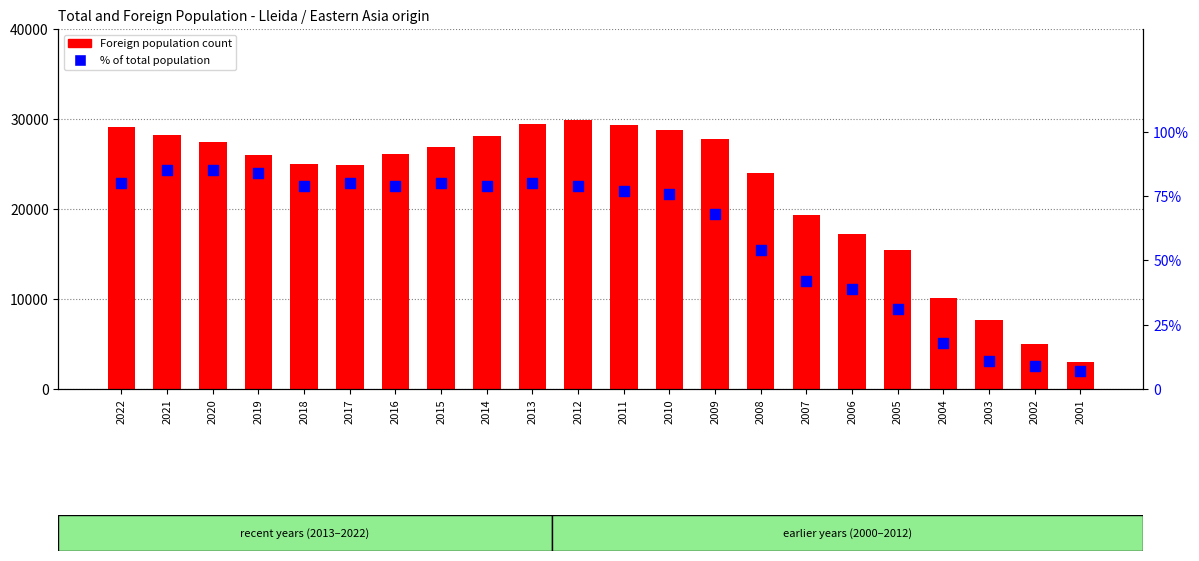

Which series reaches the maximum Y coordinate?

Foreign population count